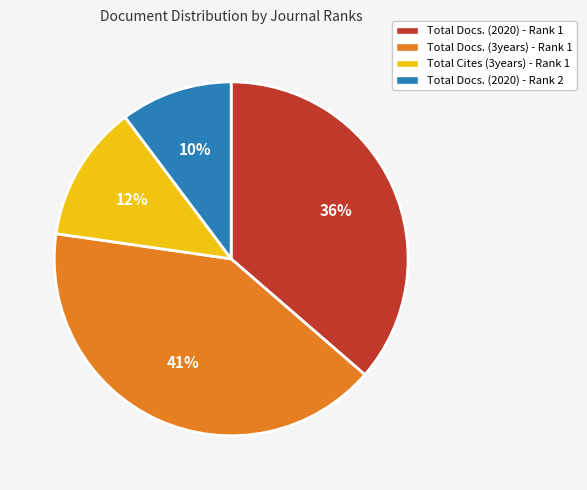

Which has a higher value, Total Docs. (2020) - Rank 1 or Total Docs. (2020) - Rank 2?

Total Docs. (2020) - Rank 1